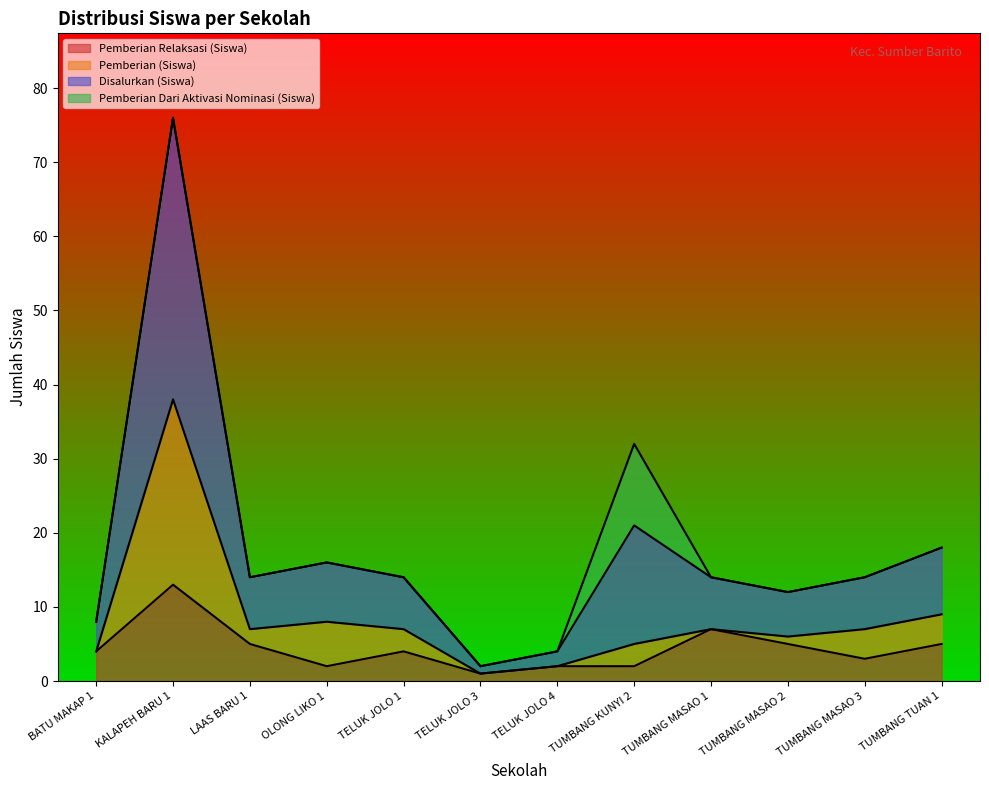

True or false: Pemberian Relaksasi (Siswa) has a value of 3 at TUMBANG MASAO 3.

True